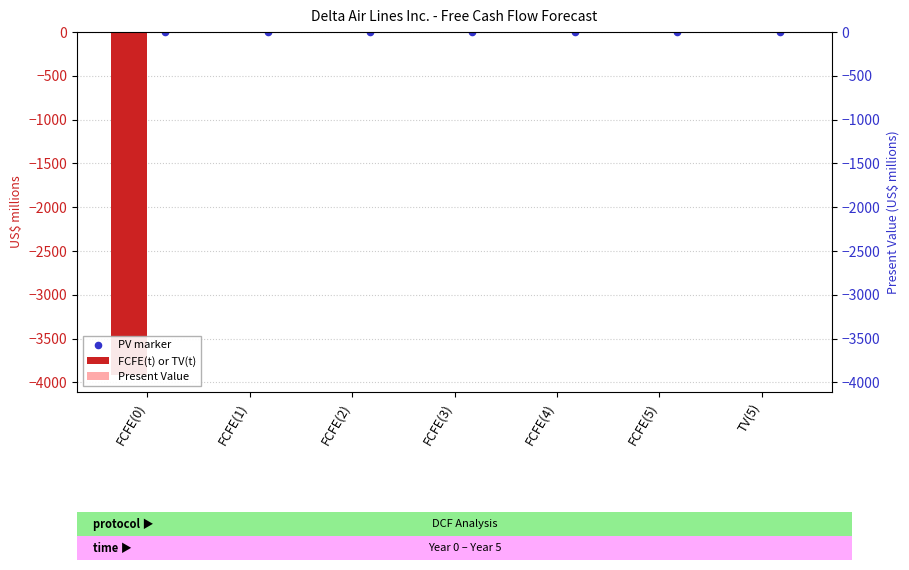

Which series reaches the minimum Y coordinate?

FCFE(t) or TV(t)